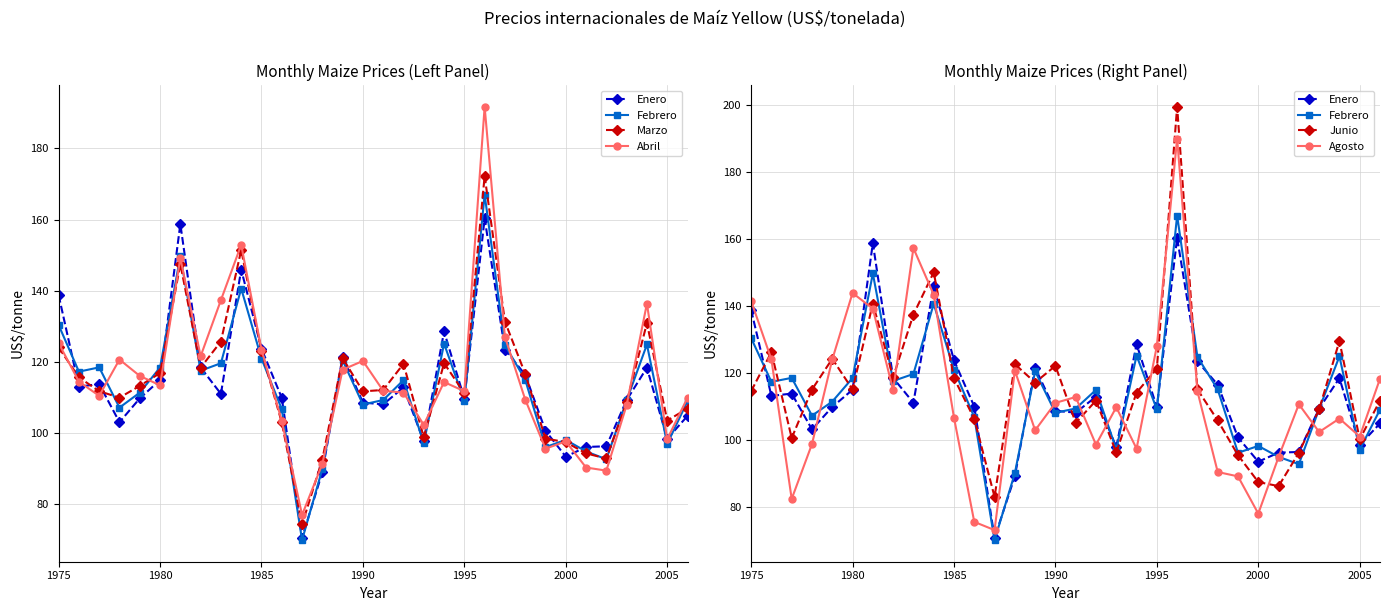

How many interior local valleys does the Agosto series have?

9